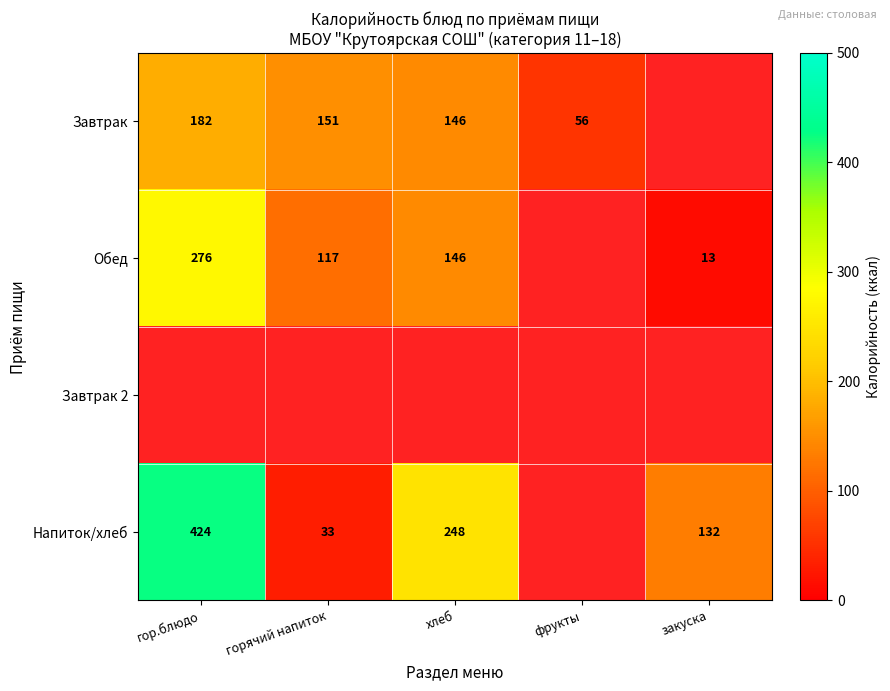

Is it true that Завтрак equals 326.2 at гор.блюдо?

False